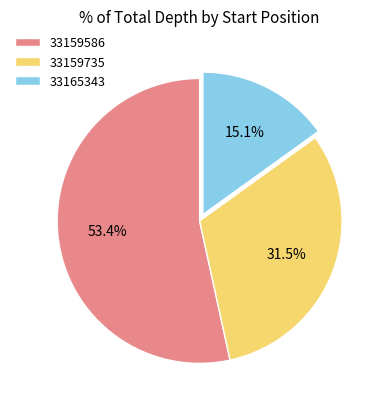

What percentage is the 33159586 slice, to the nearest percent?

53%